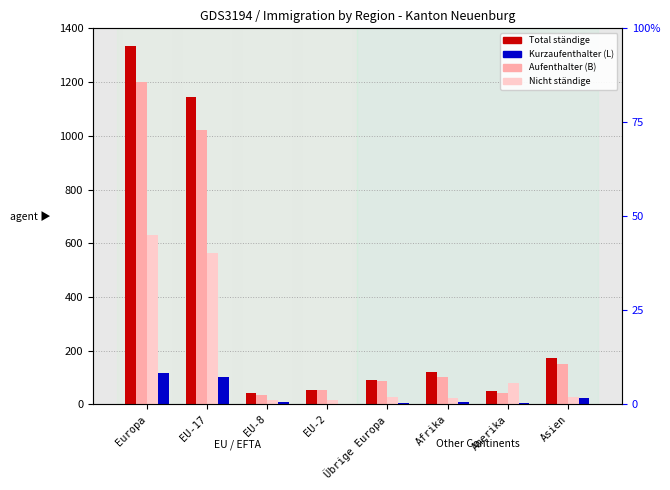

Is it true that Kurzaufenthalter (L) equals 6 at Übrige Europa?

False